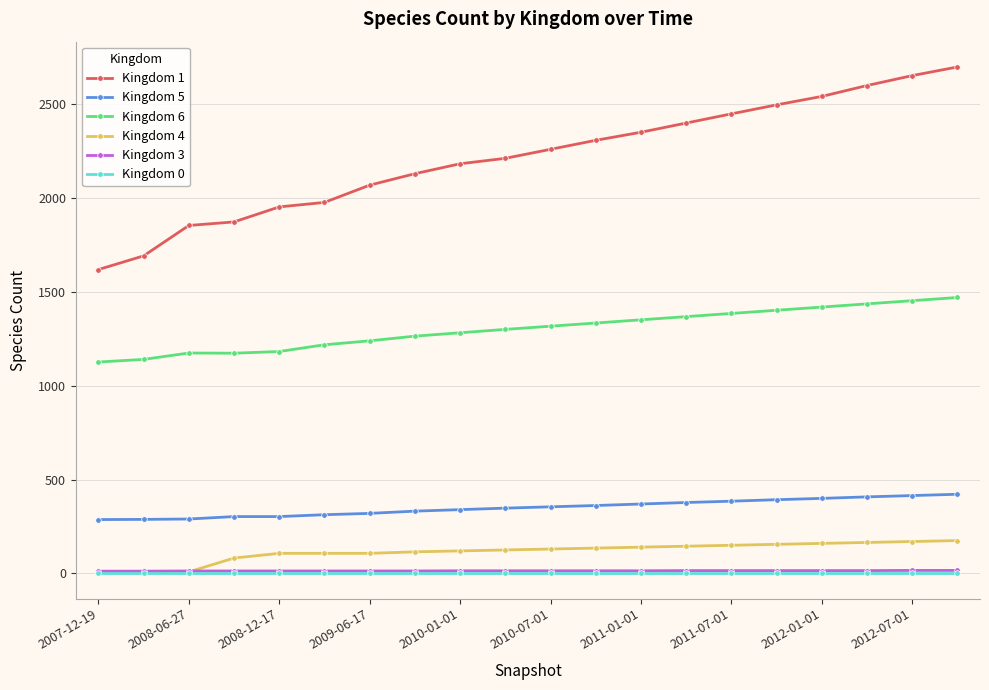

Does the chart display data point markers on the line(s)?

Yes